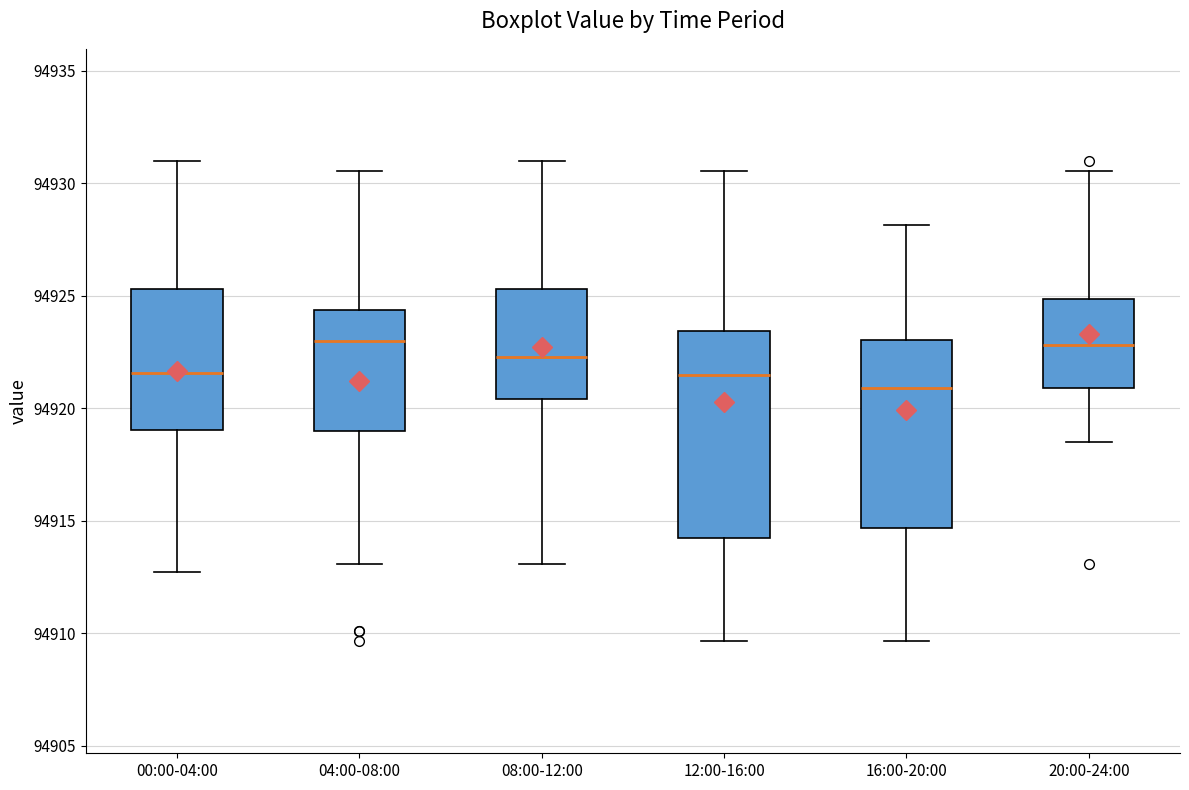

Where is the upper edge of the box for 16:00-20:00 on the y-axis? The values are not printed on the chart, so give them approximately, as read against the axis.

94923.0